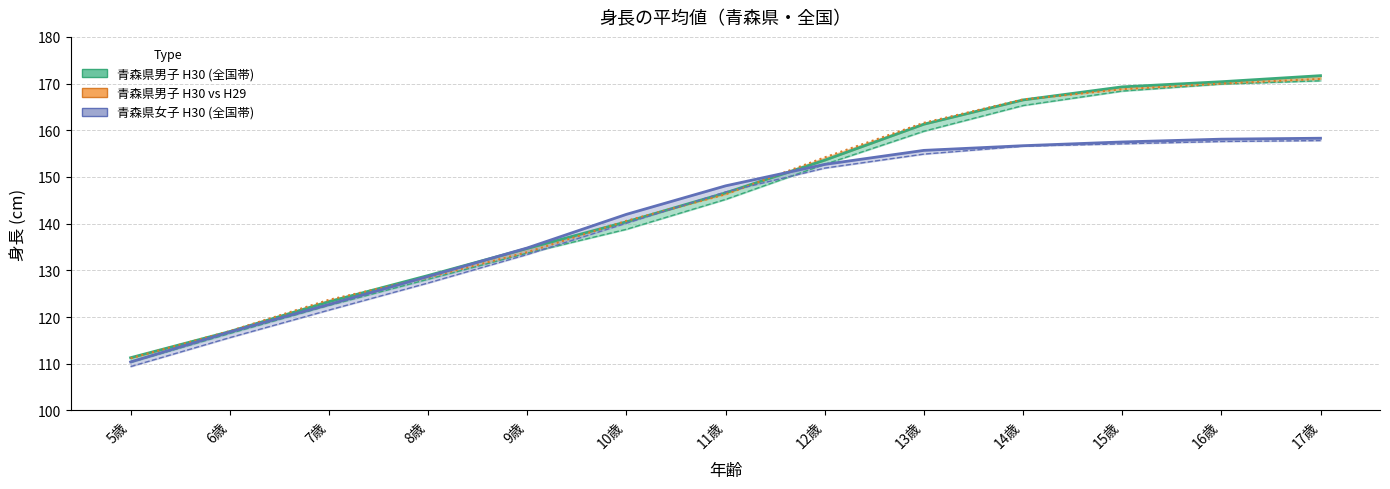

What is the difference between the second highest and minimum values in the 青森県(女) H30 series?

47.7